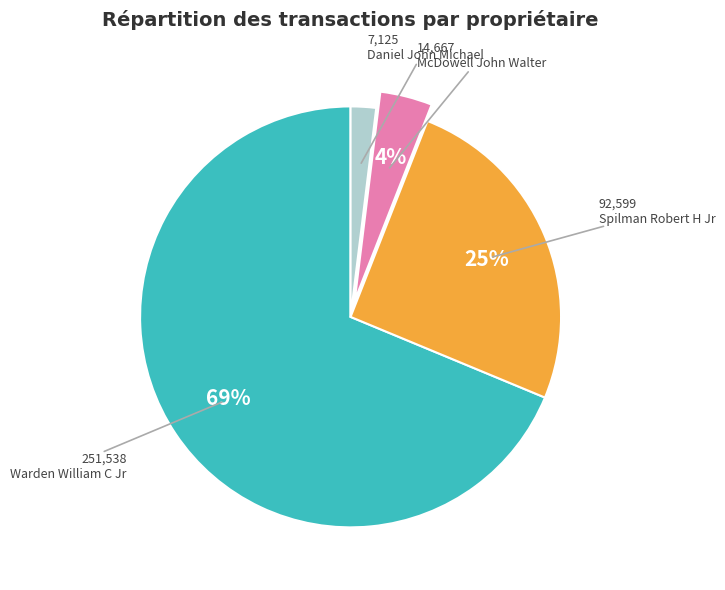

To the nearest percent, what is the average slice percentage?

25%